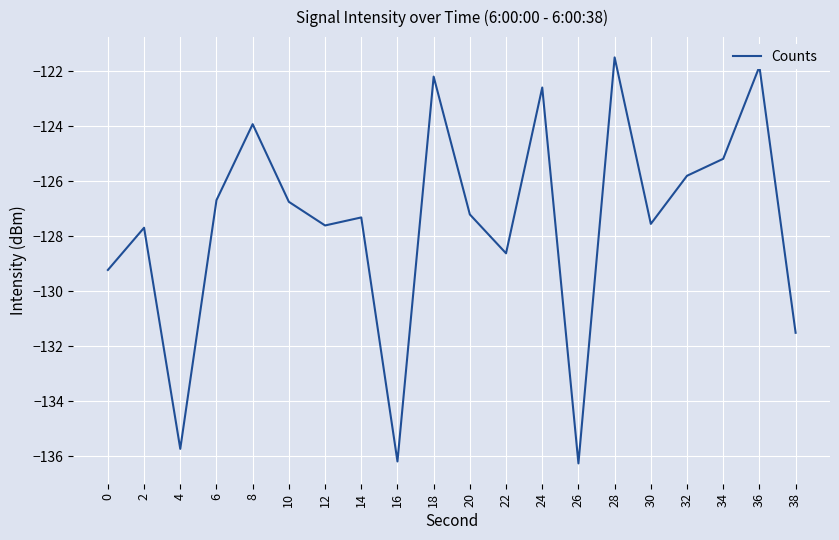

Is it true that the value at 28 is -212.1?

False